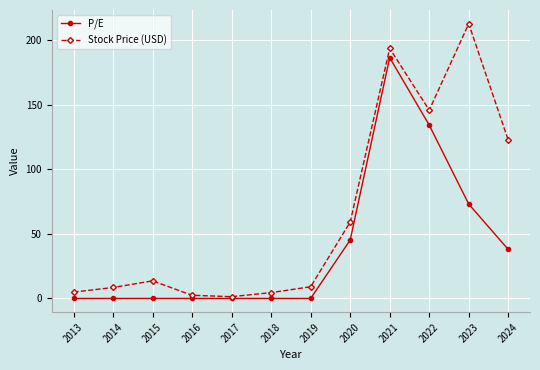

Which series has the largest total across all categories?

Stock Price (USD)